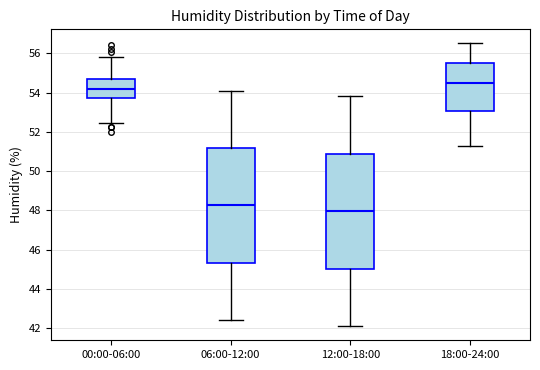

Reading left to right, transcribe this box plot: for each box, give where its median line is, the range the box spans, and where its two whiskers end, as read against the y-axis. The values are not printed on the chart, so give them approximately, as read against the axis.

00:00-06:00: median 54.2, box 53.8 to 54.6, whiskers 52.4 to 55.8
06:00-12:00: median 48.2, box 45.4 to 51.2, whiskers 42.4 to 54.2
12:00-18:00: median 48.0, box 45.0 to 50.8, whiskers 42.2 to 53.8
18:00-24:00: median 54.6, box 53.0 to 55.6, whiskers 51.4 to 56.6